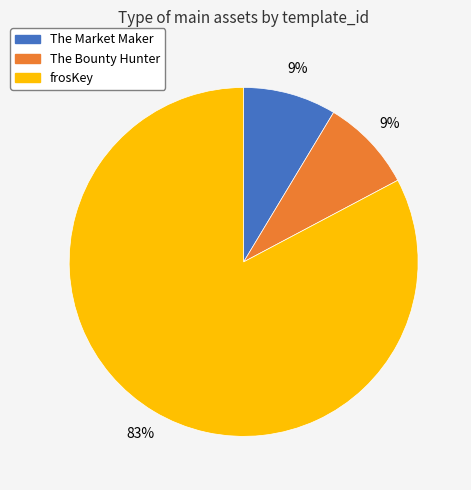

Which category has the biggest portion of the pie?

frosKey